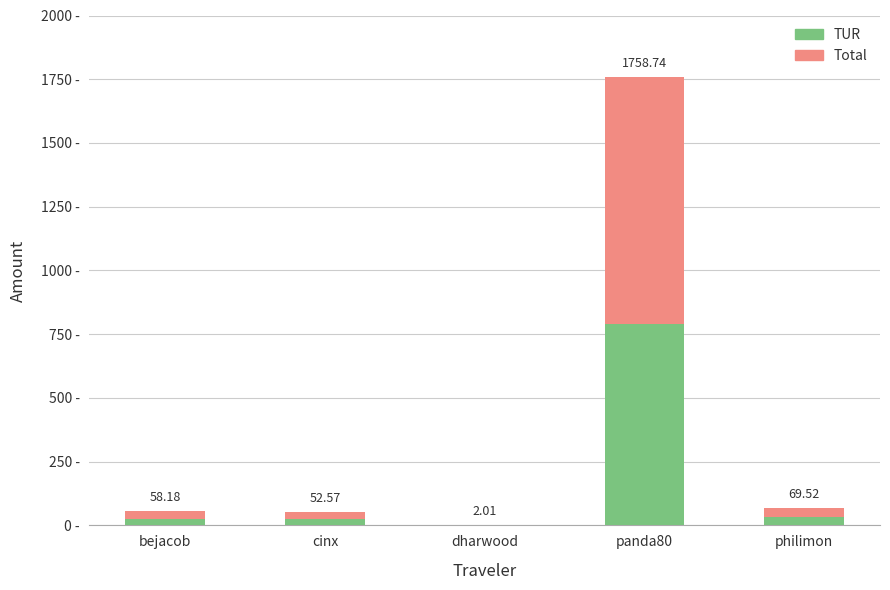

True or false: Total has a value of 28.9 at cinx.

True